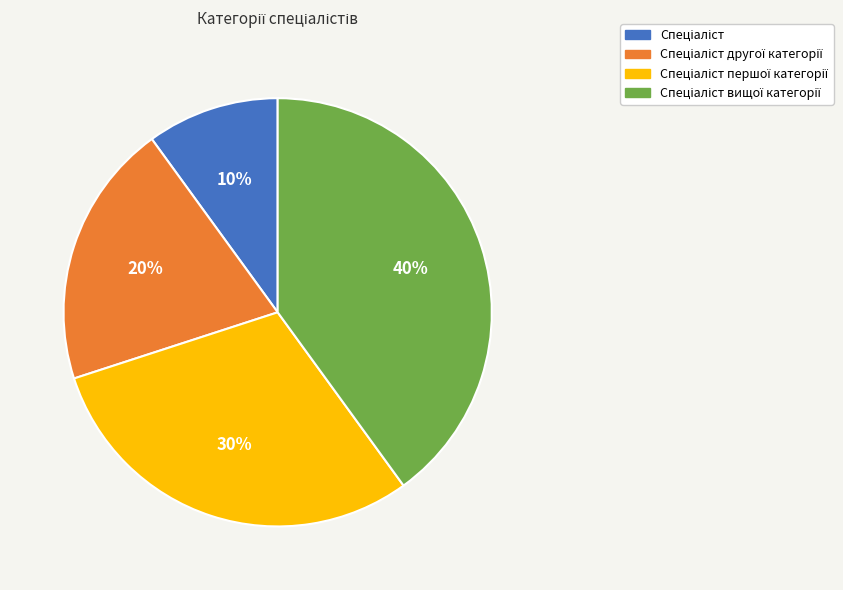

Is there a majority slice in this chart?

No